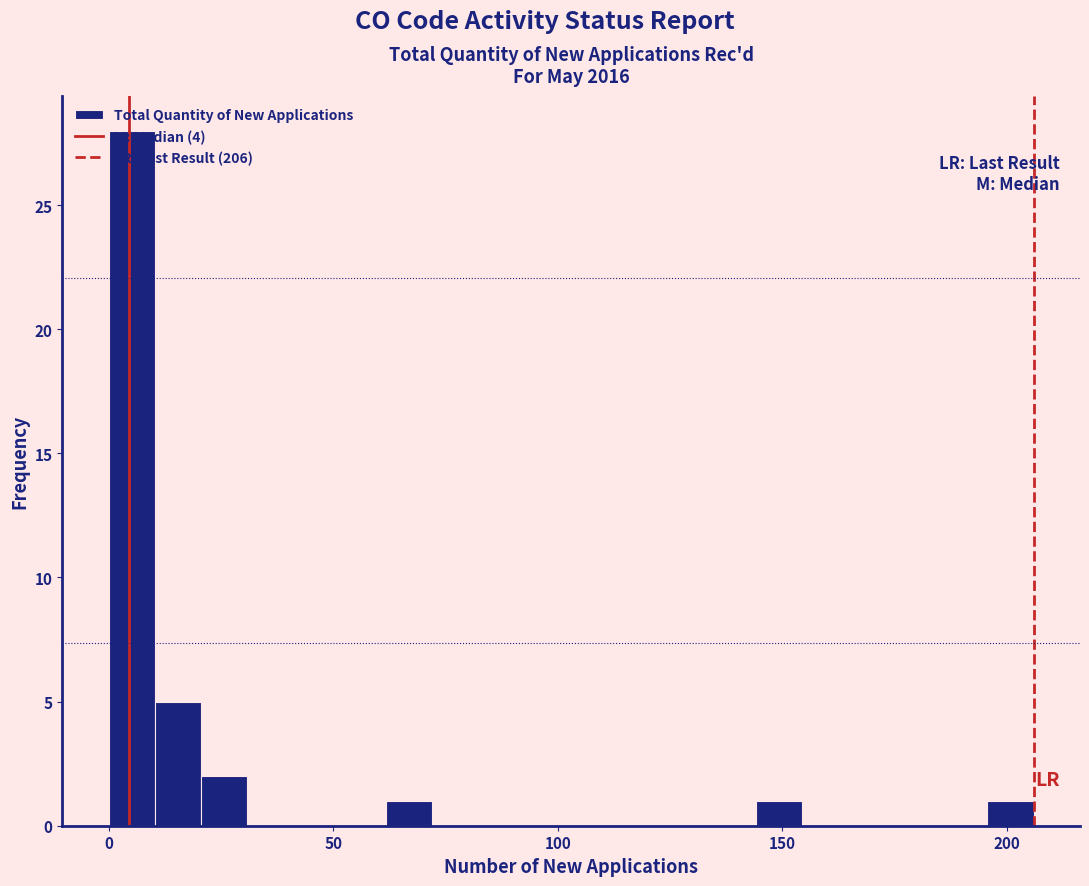

Read against the x-axis, roughly where is the centre of the tallest bar?

5